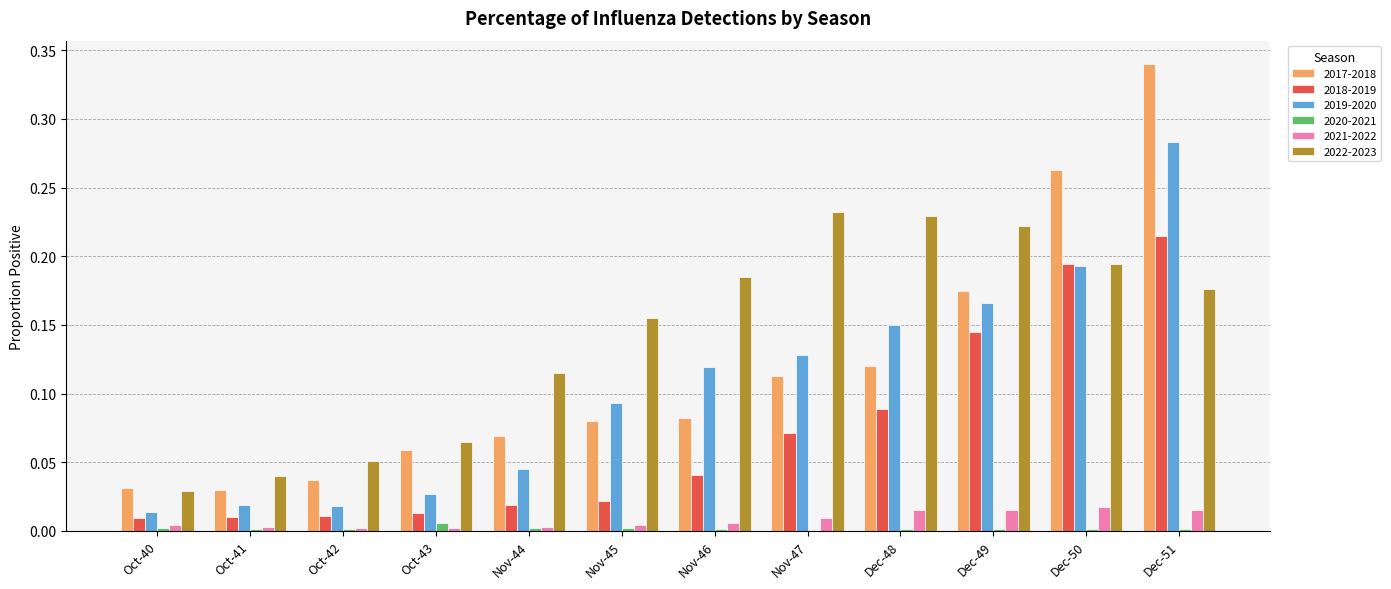

The value of 2018-2019 at Oct-43 is 0.0. True or false?

True